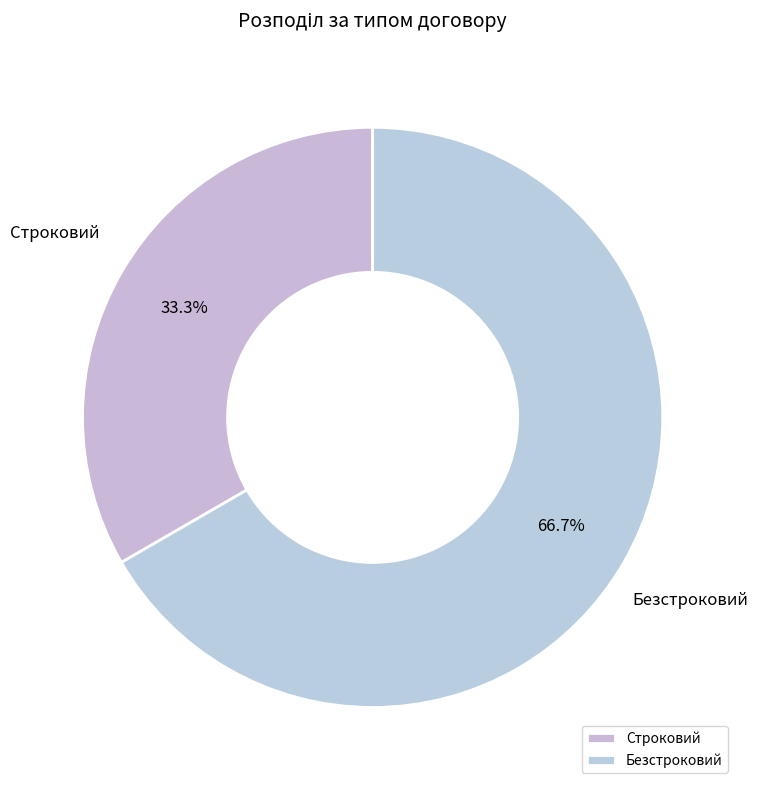

Rank the categories by value from highest to lowest.

Безстроковий, Строковий